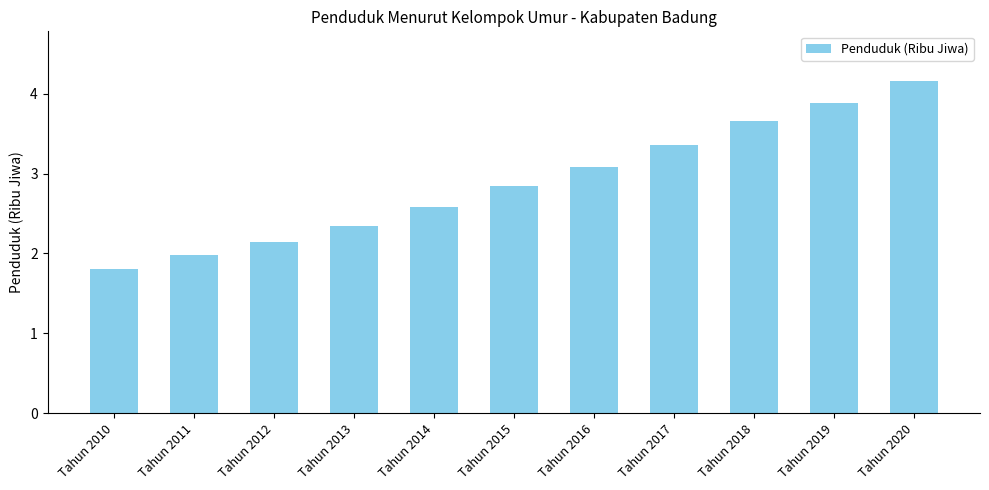

Count the number of data series in this chart.

1